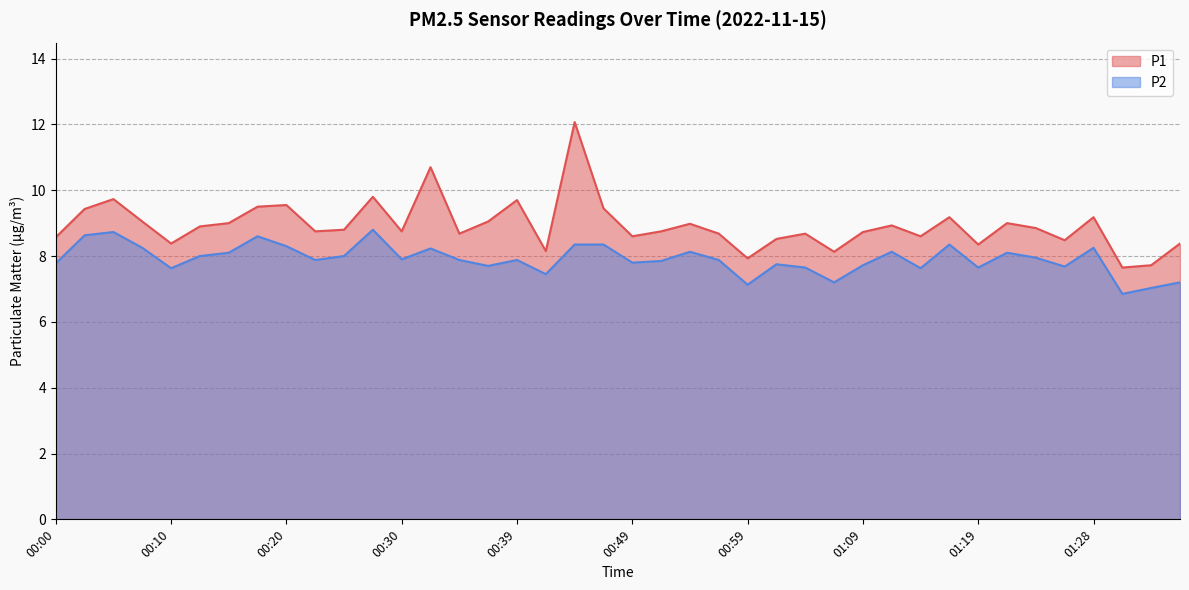

In P1, how many points are lower than both neighbors (excluding endpoints)?

12